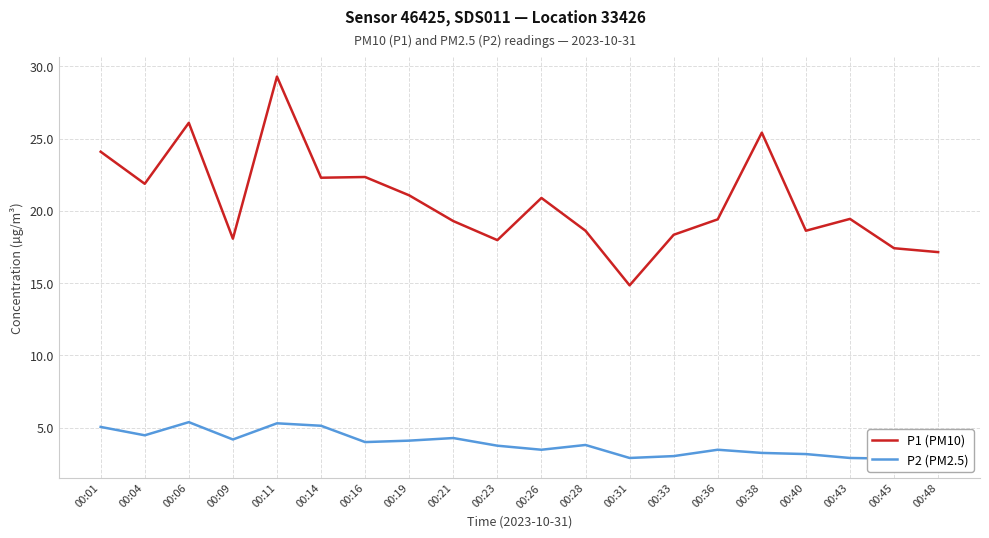

In P1 (PM10), how many points are lower than both neighbors (excluding endpoints)?

6